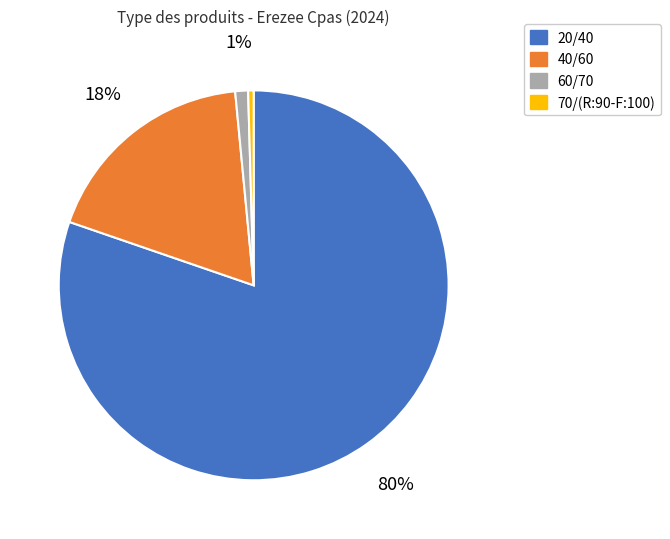

Do 20/40 and 70/(R:90-F:100) together represent more than half of the pie?

Yes